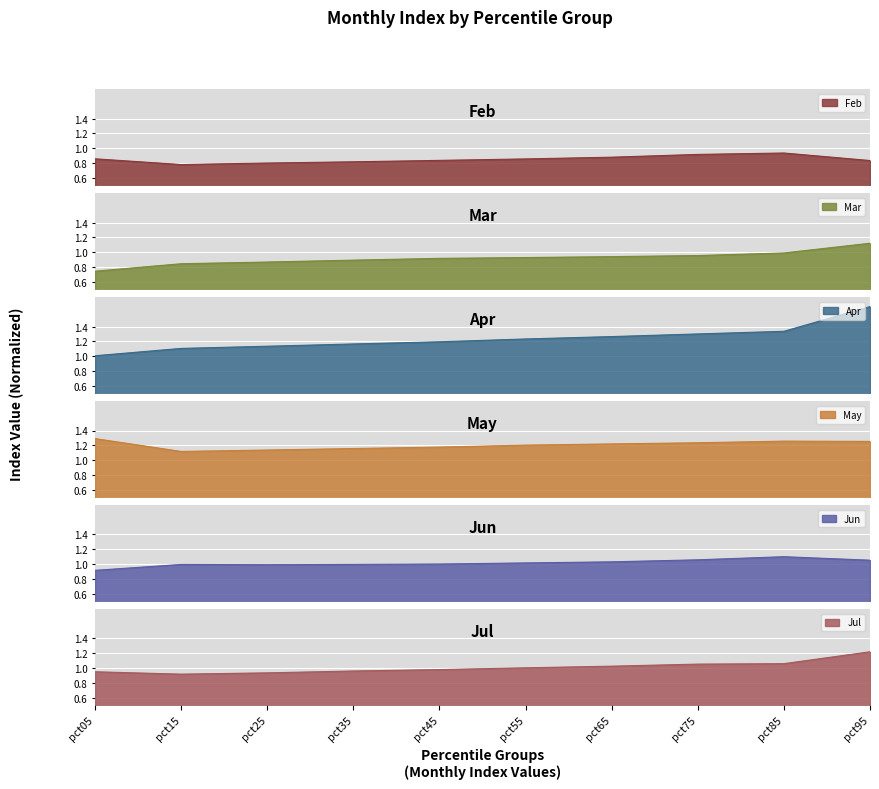

Which category has the highest value across all series?

pct95